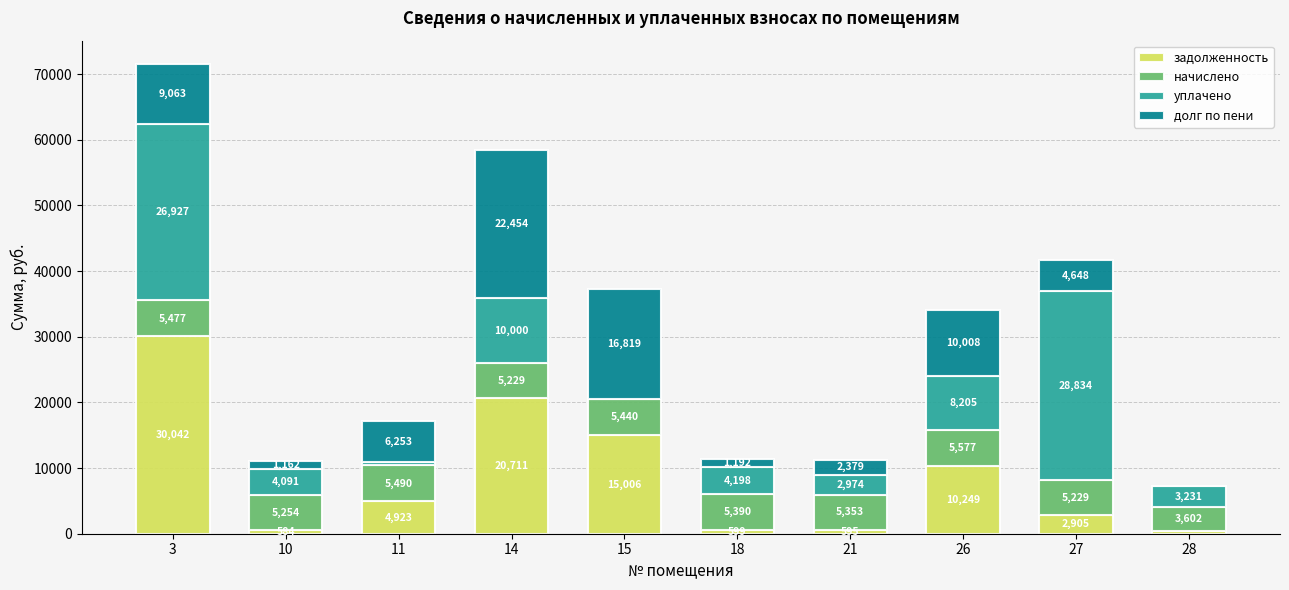

The value of задолженность at 28 is 400.2. True or false?

True